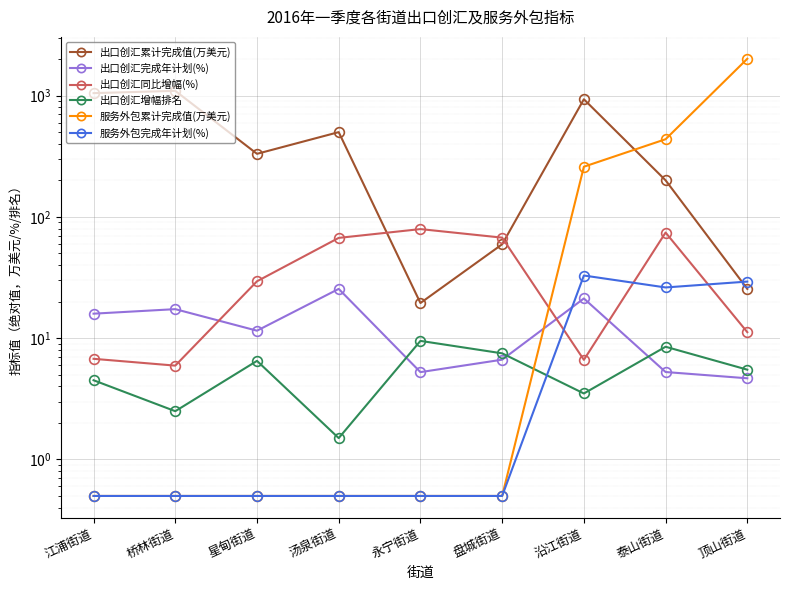

How many lines are shown in the chart?

6